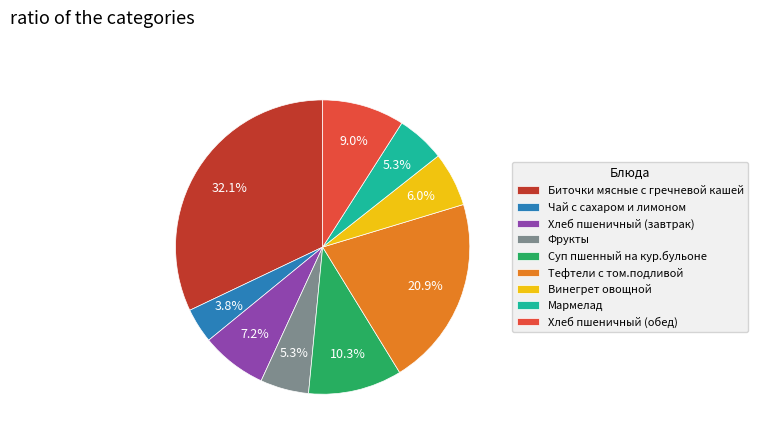

Does Биточки мясные с гречневой кашей represent more than half of the total?

No